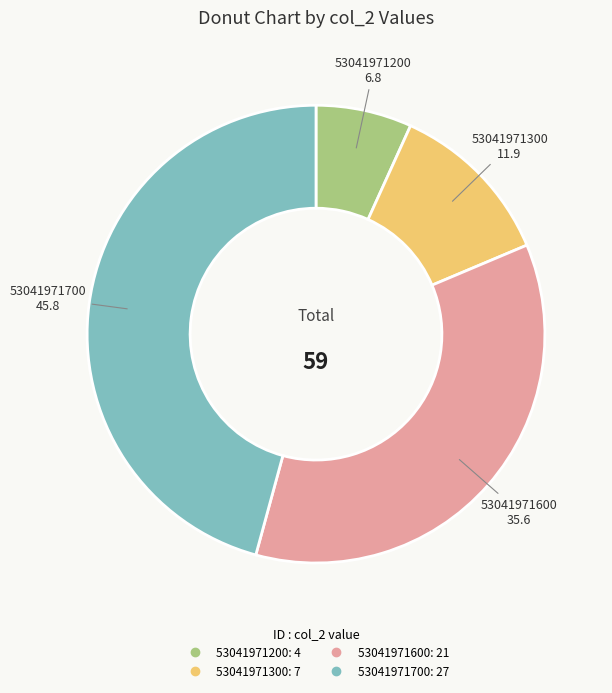

Is 53041971200 the majority of the pie?

No